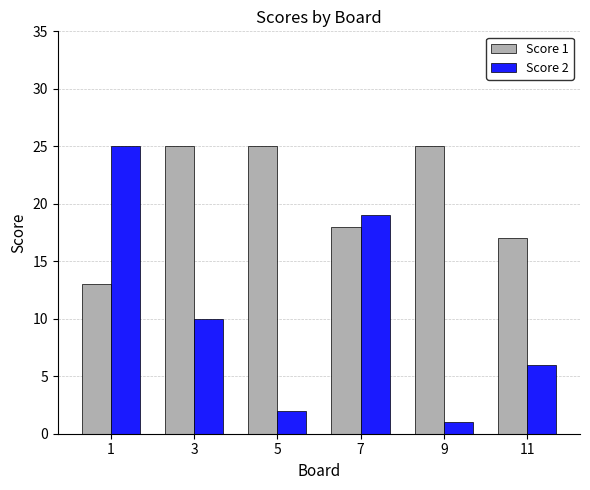

Are the bars horizontal?

No